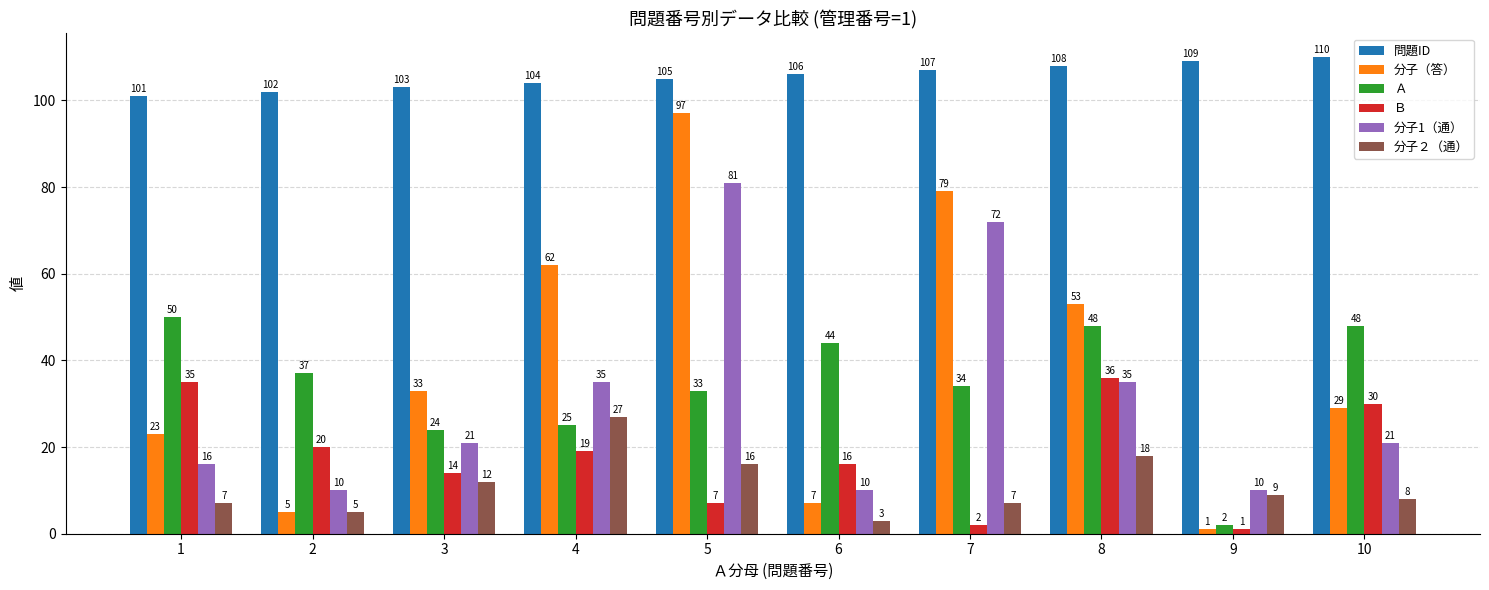

The Ａ series shows 54 at 2. True or false?

False